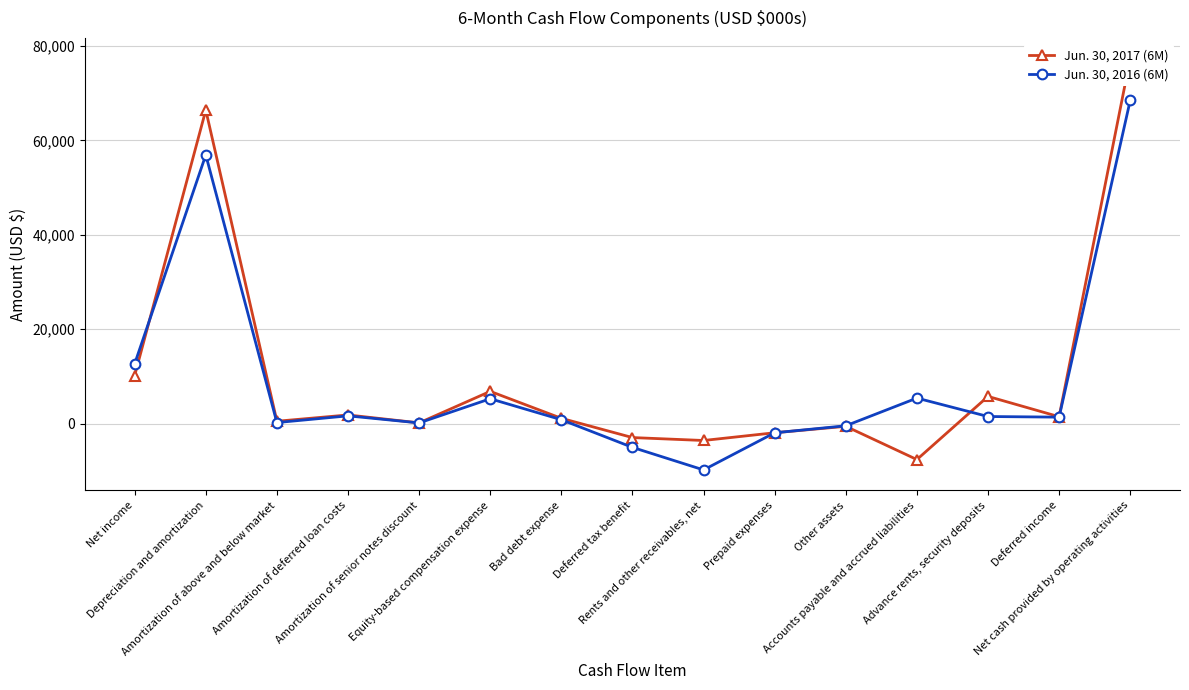

What is the difference between the Jun. 30, 2016 (6M) values at Amortization of above and below market and Net cash provided by operating activities?

68301